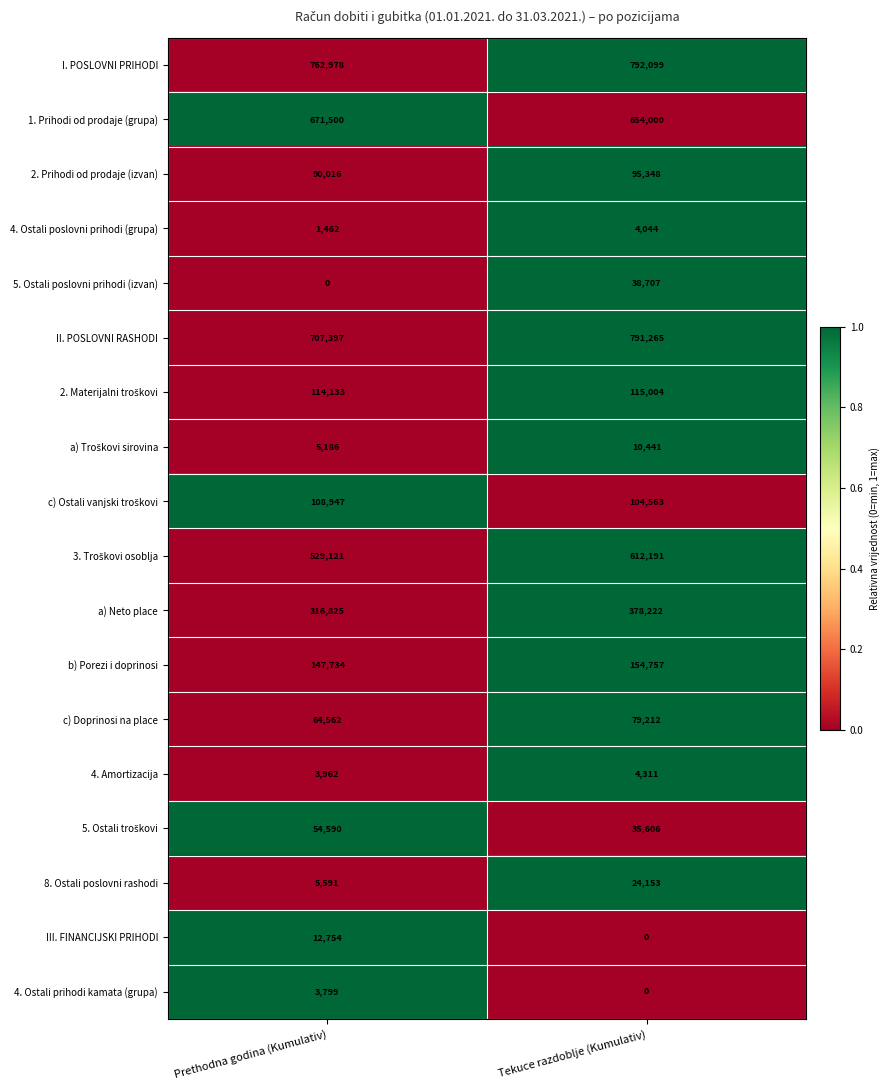

How many data points in 4. Ostali poslovni prihodi (grupa) are less than 4044?

1